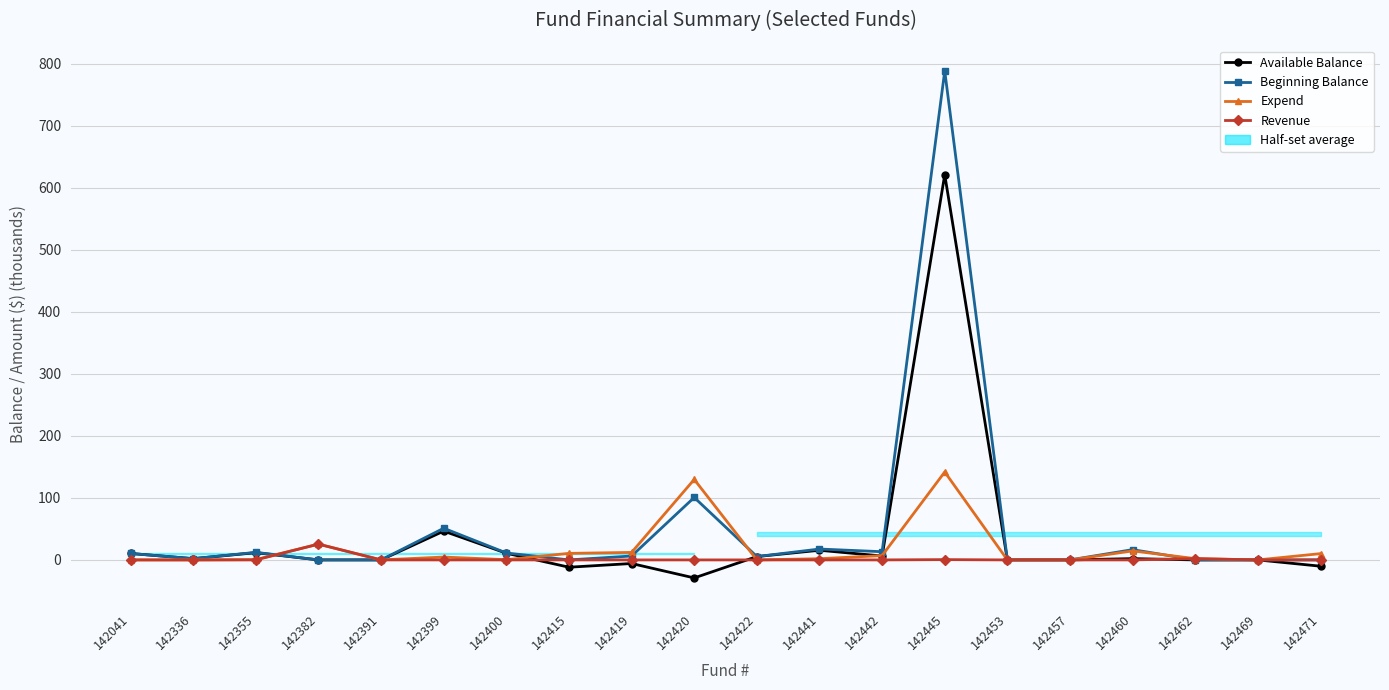

What is the spread (max minus min) of values at 142471?

20.3